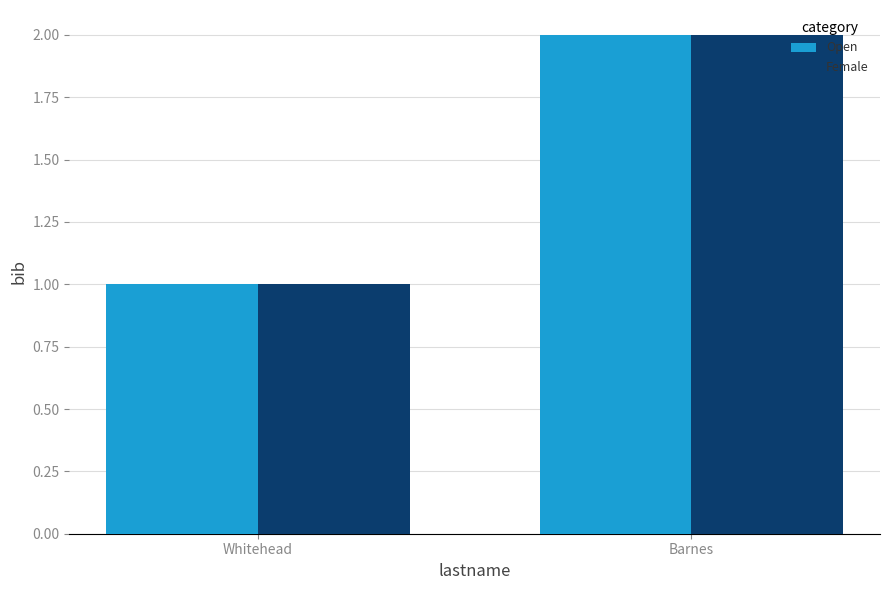

Rank the categories by Female value from highest to lowest.

Barnes, Whitehead